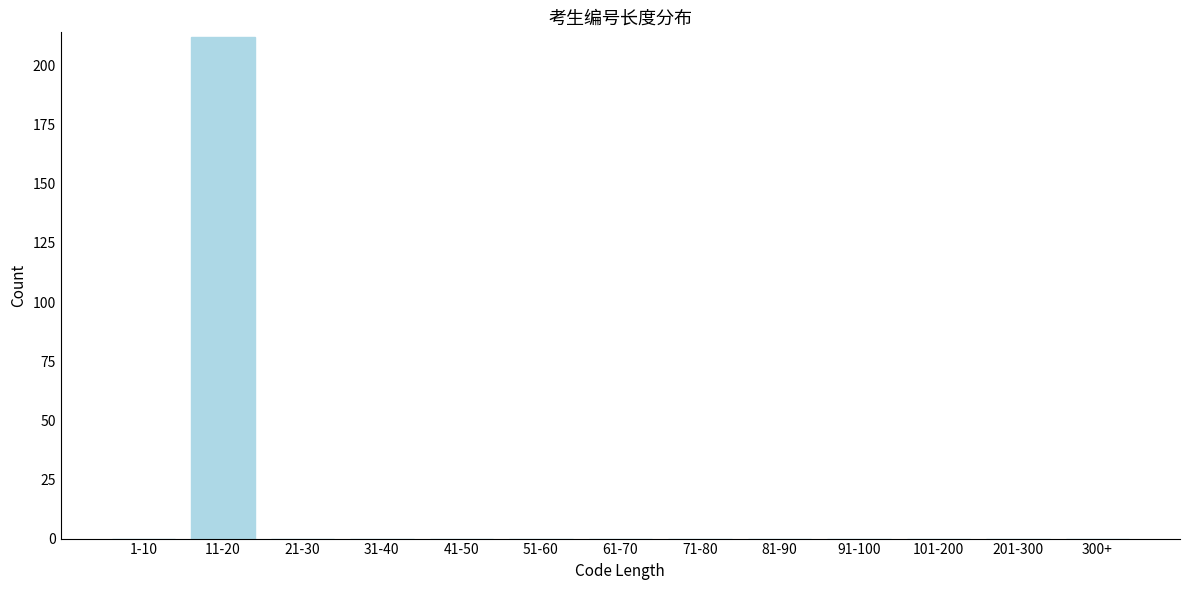

Reading right to left, list all the values displayed in this chart.

300+=0	201-300=0	101-200=0	91-100=0	81-90=0	71-80=0	61-70=0	51-60=0	41-50=0	31-40=0	21-30=0	11-20=212	1-10=0